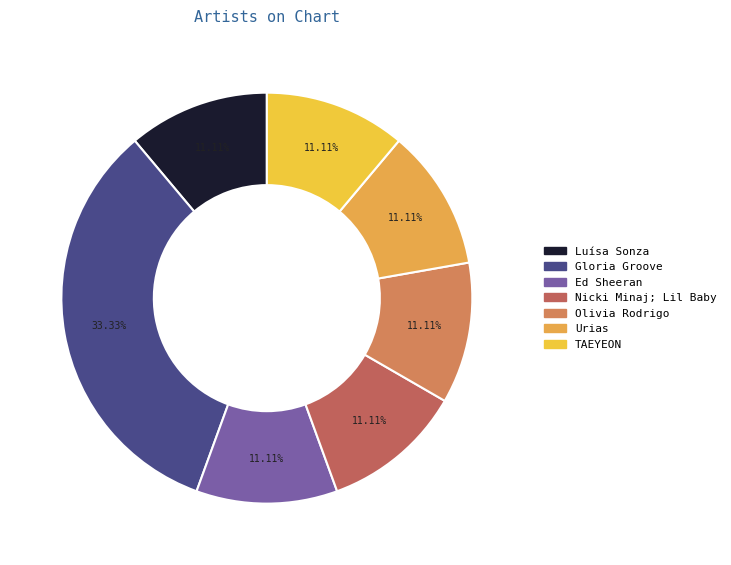

How many segments does this pie chart have?

7